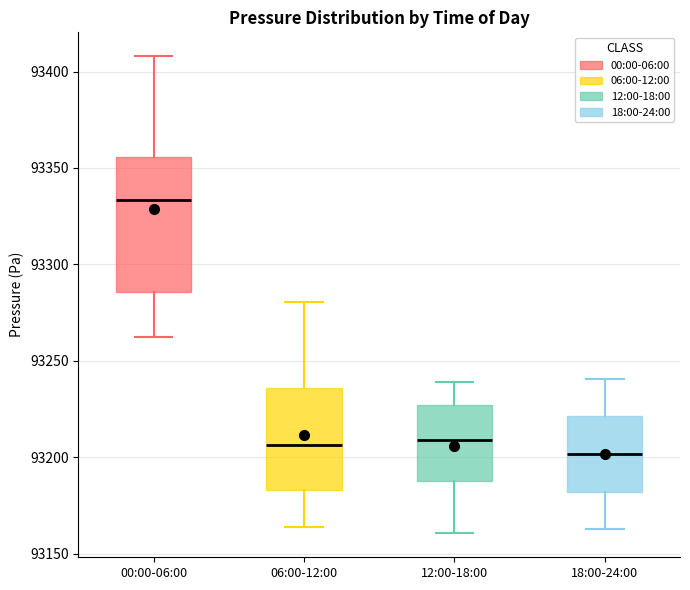

Reading left to right, read every box against the y-axis: the position of its median line, the range the box covers, and the ends of its whiskers. The values are not printed on the chart, so give them approximately, as read against the axis.

00:00-06:00: median 93335, box 93285 to 93355, whiskers 93260 to 93410
06:00-12:00: median 93205, box 93185 to 93235, whiskers 93165 to 93280
12:00-18:00: median 93210, box 93190 to 93225, whiskers 93160 to 93240
18:00-24:00: median 93200, box 93180 to 93220, whiskers 93165 to 93240